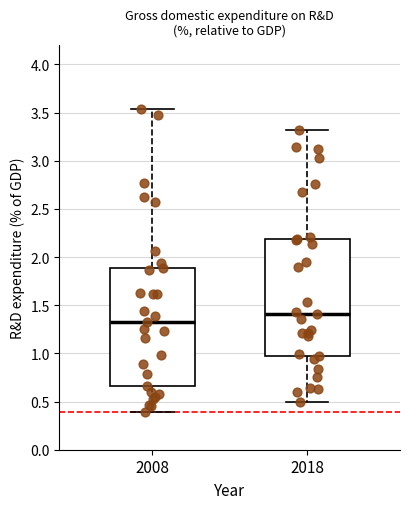

Which box's median line is the lowest?

2008